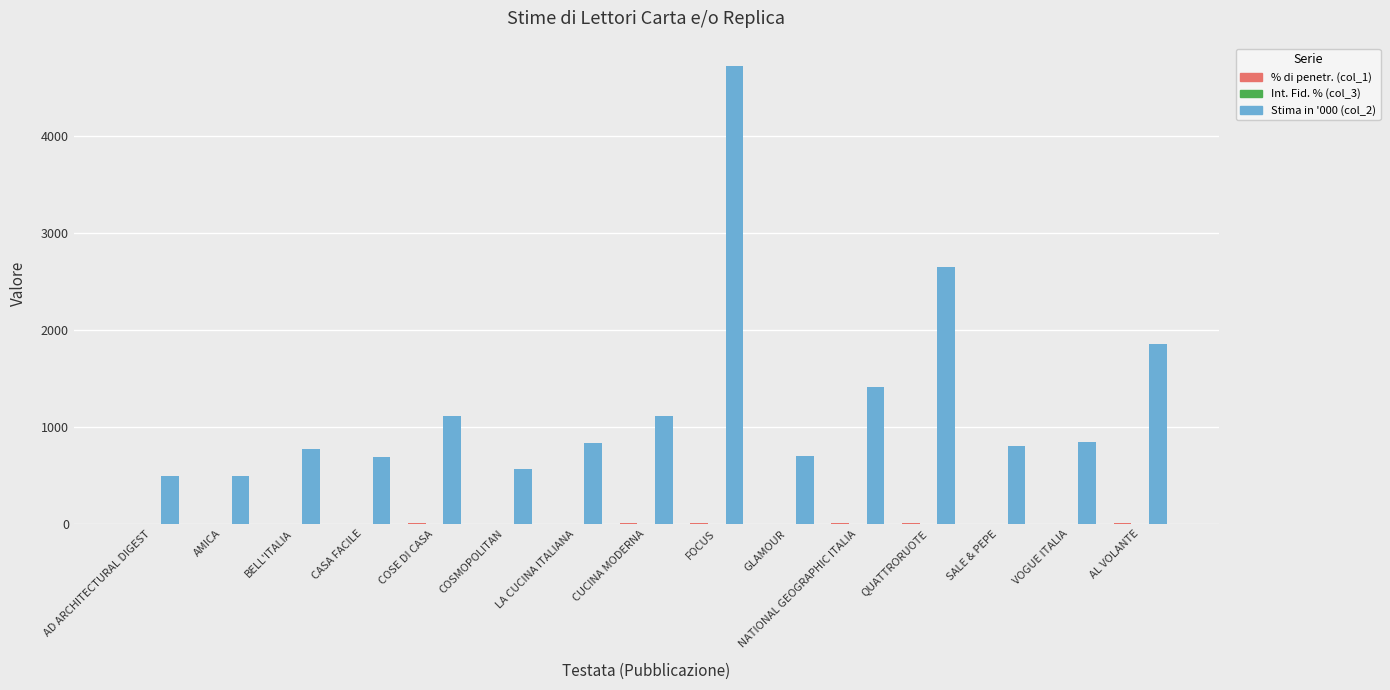

At which category is the sum across all series the highest?

FOCUS